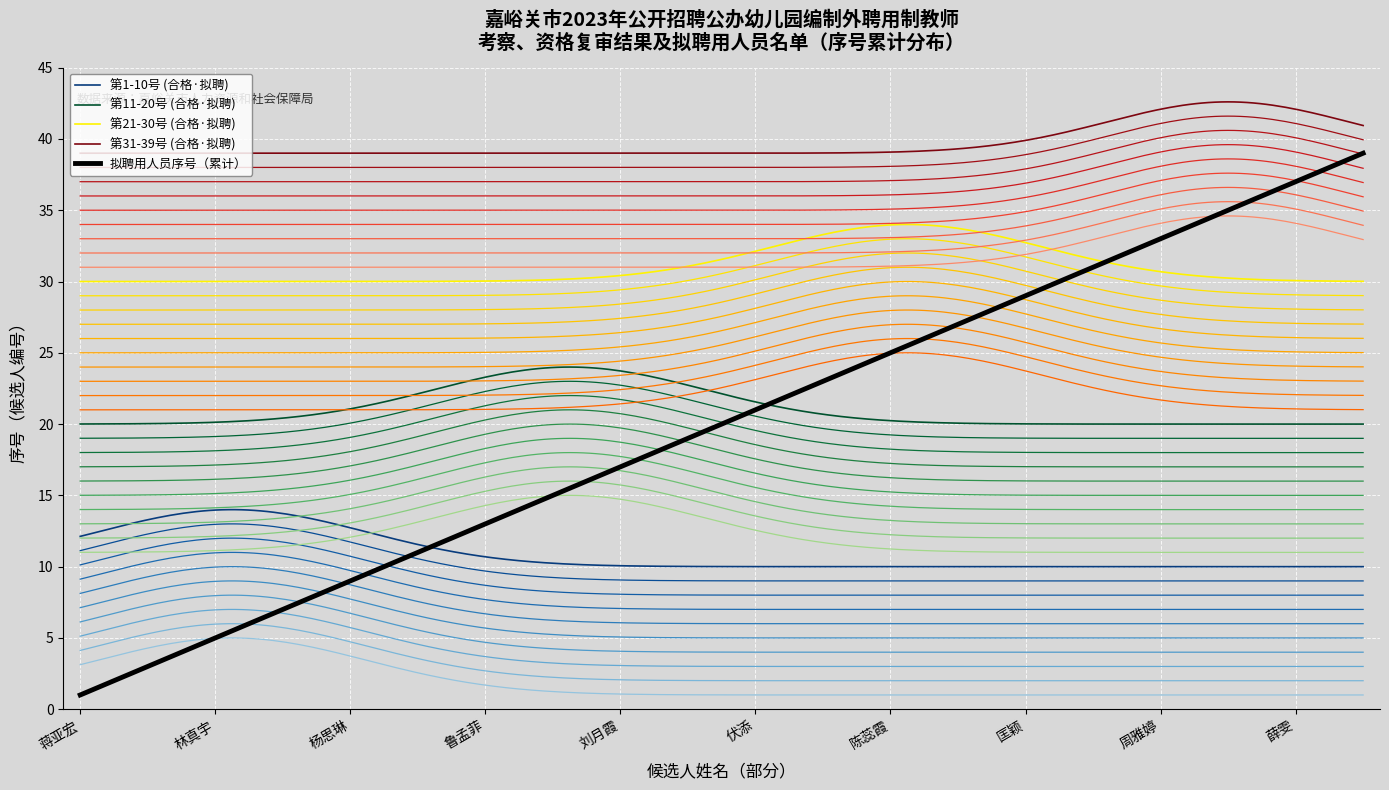

Rank the series by their maximum value, from highest to lowest.

31-39, 21-30, 11-20, 1-10